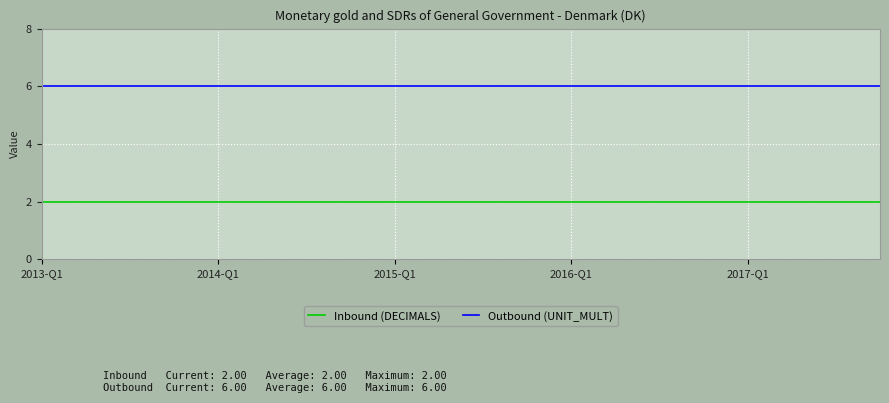

Rank the series by their average value, from highest to lowest.

Outbound (UNIT_MULT), Inbound (DECIMALS)